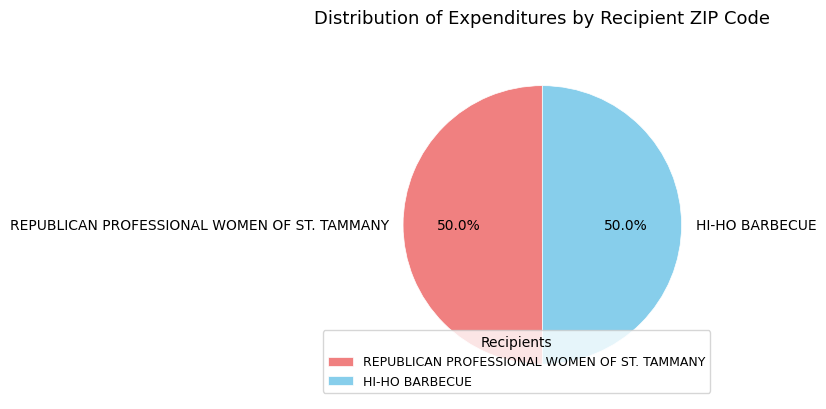

What percentage is the REPUBLICAN PROFESSIONAL WOMEN OF ST. TAMMANY slice, to the nearest percent?

50%